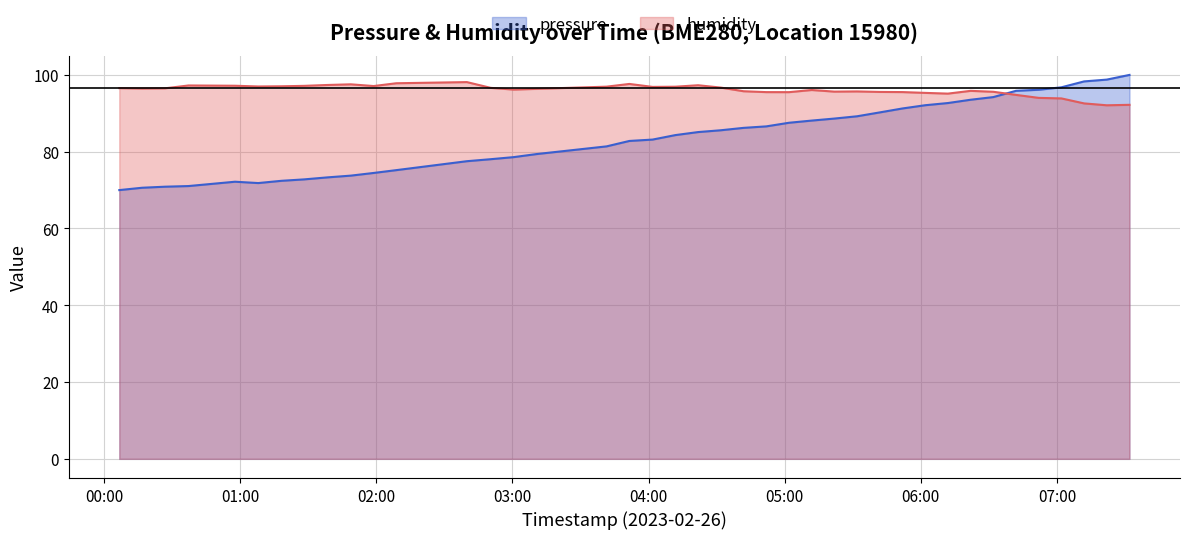

True or false: pressure and humidity cross at least once.

True